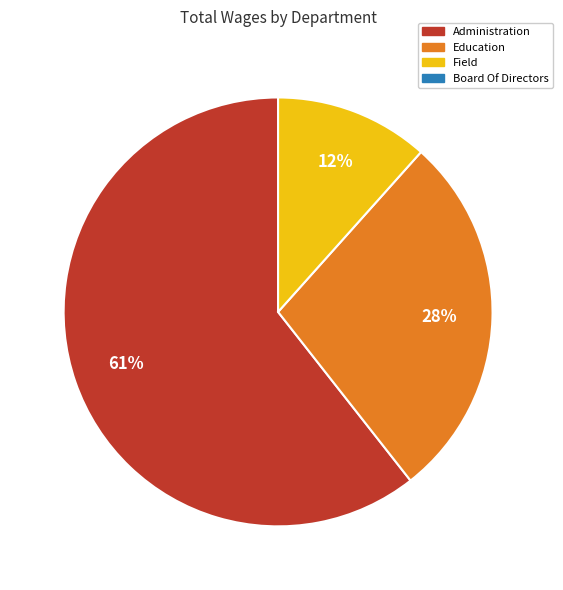

To the nearest percent, what is the average slice percentage?

33%